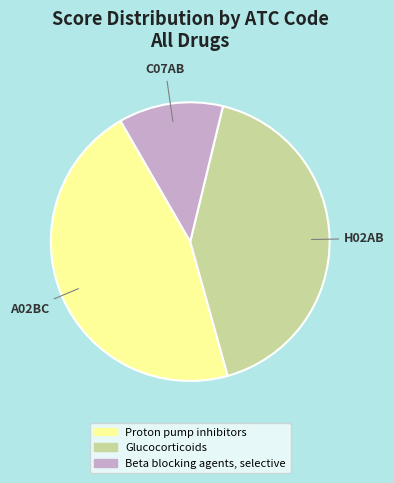

Rank the categories by value from lowest to highest.

C07AB, H02AB, A02BC